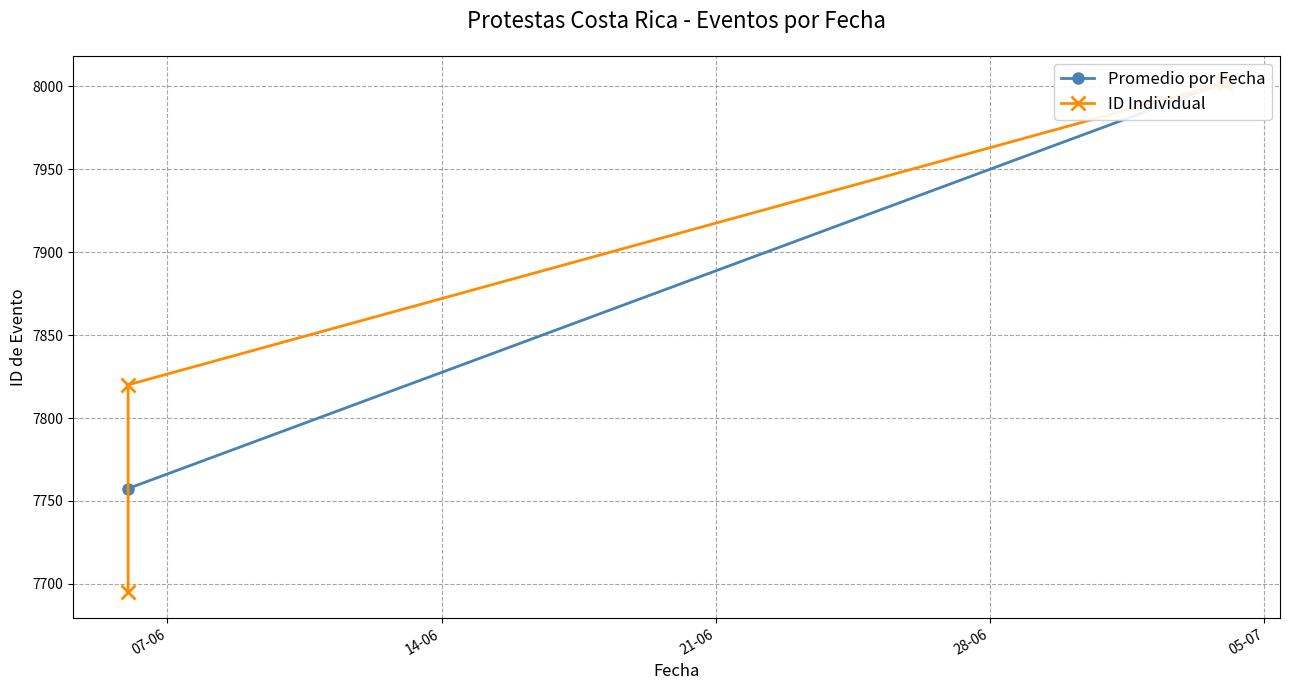

What is the value of the Huelga / Marcha (Jun) point at the 2nd from the left?

7820